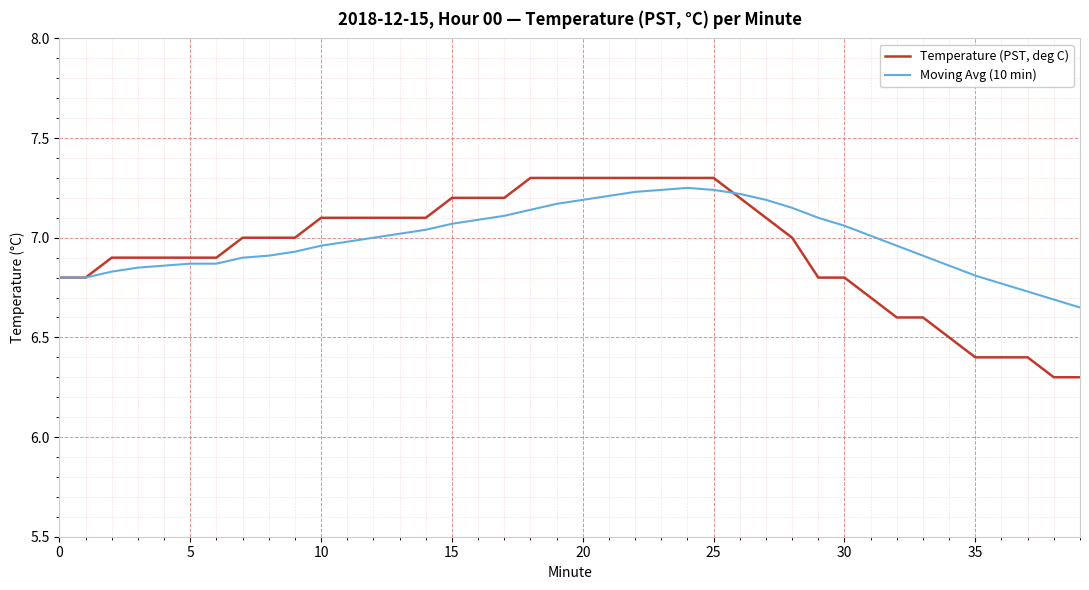

What is the smallest value displayed?

6.3